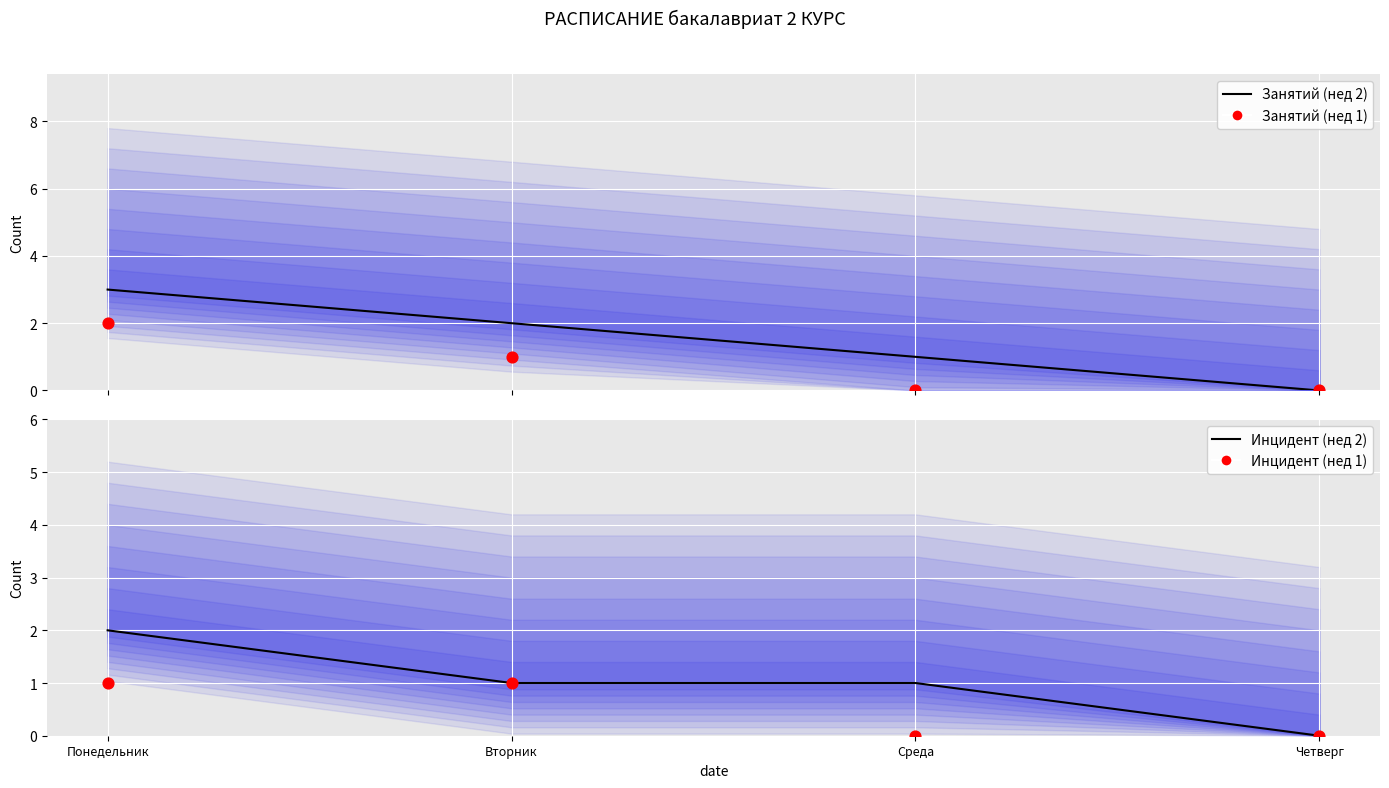

Is the value of Инцидент (нед 2) at Понедельник greater than the value of Инцидент (нед 1) at Среда?

Yes